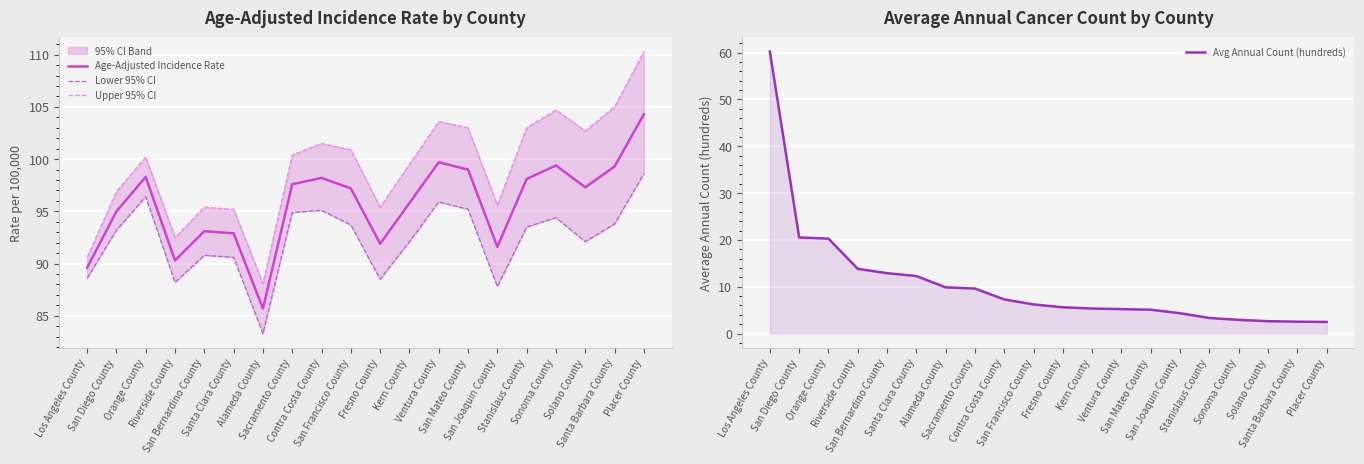

What is the difference between the maximum and minimum values in the Upper 95% CI series?

22.2